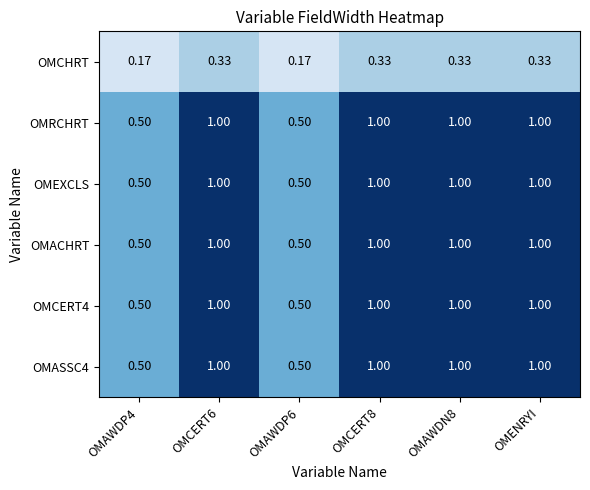

Between OMCERT6 and OMENRYI, which is larger?

OMCERT6